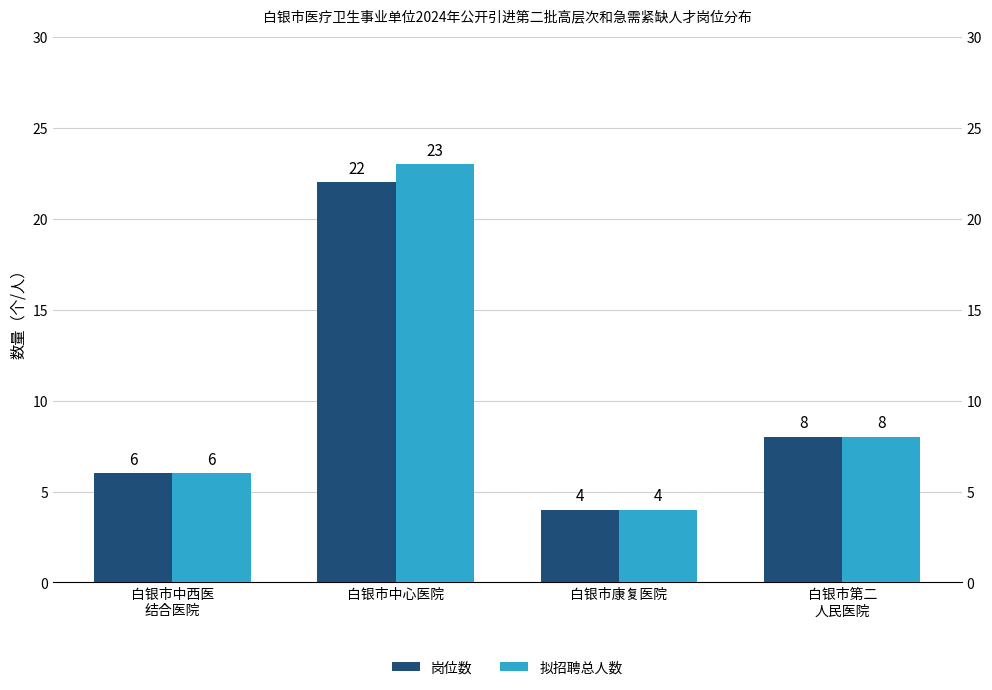

Reading left to right, transcribe all the data shown in this chart.

岗位数: 6	22	4	8
拟招聘总人数: 6	23	4	8